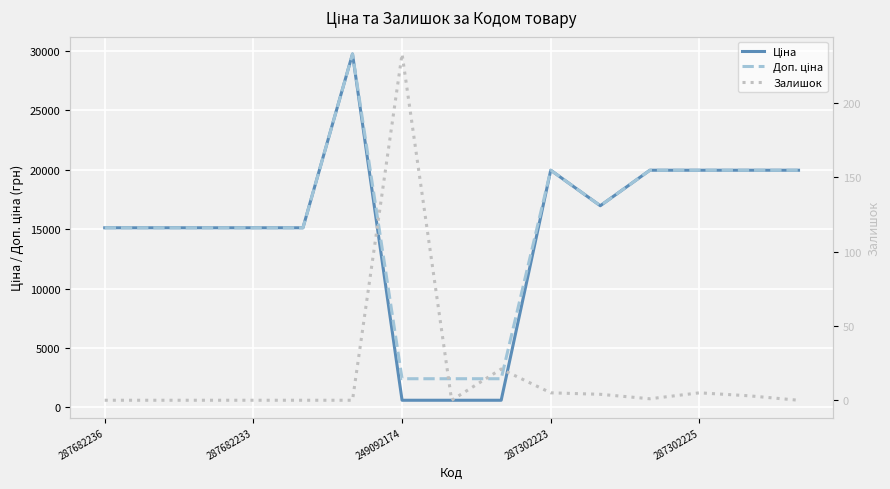

At which category does Доп. ціна reach its first local peak?

5